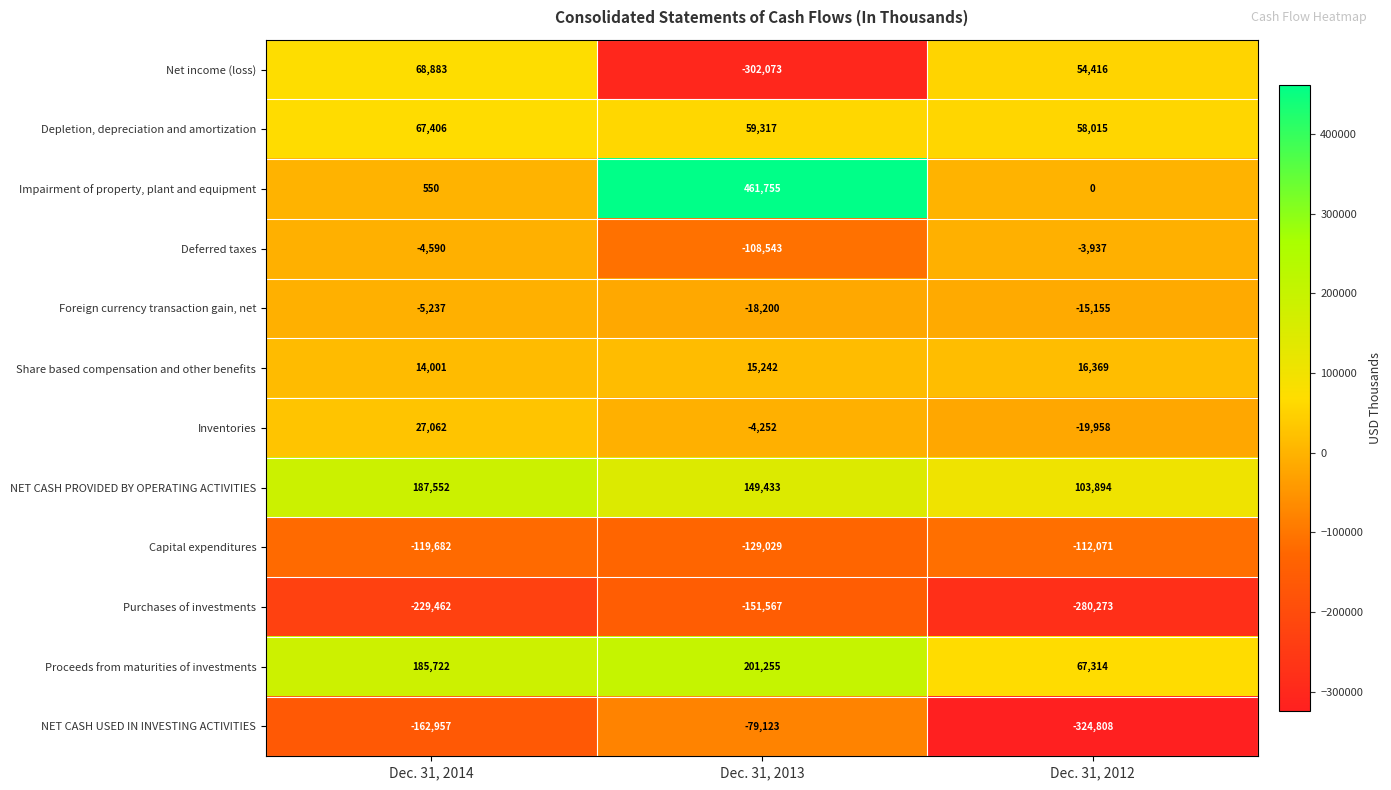

Between Dec. 31, 2013 and Dec. 31, 2012, which series saw the biggest shift?

Impairment of property, plant and equipment